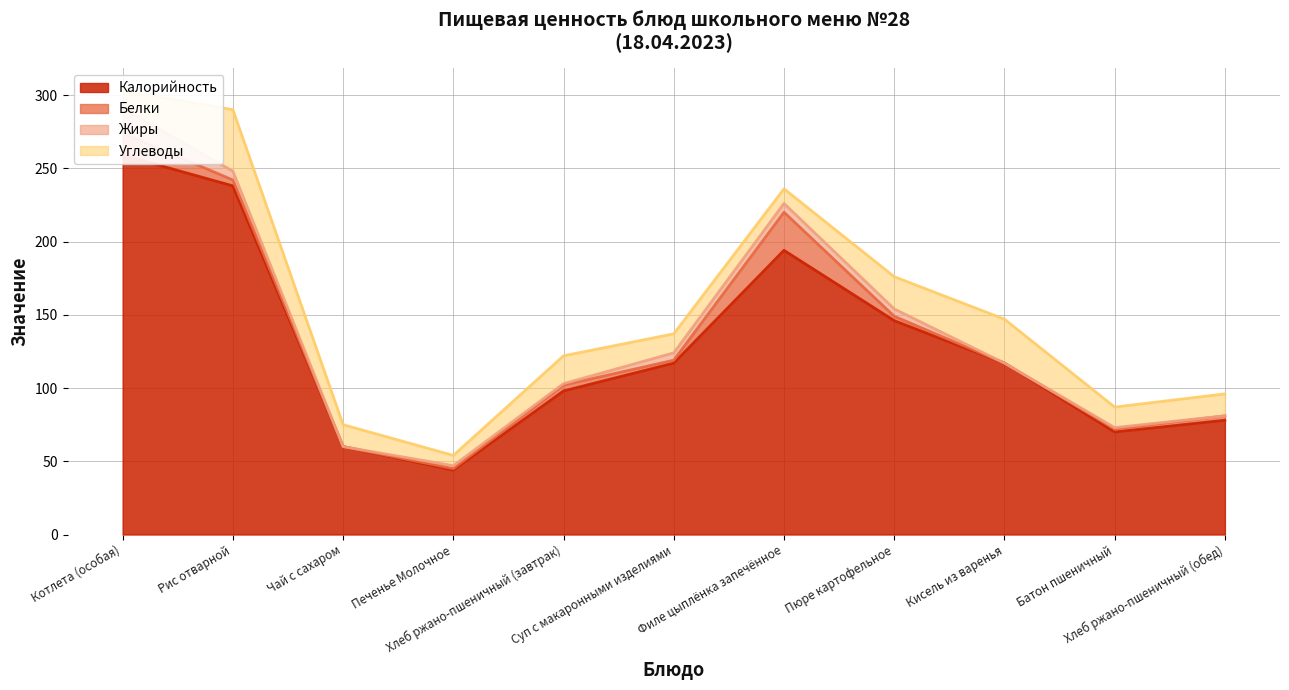

What is the difference between the maximum and minimum values in the Жиры series?

17